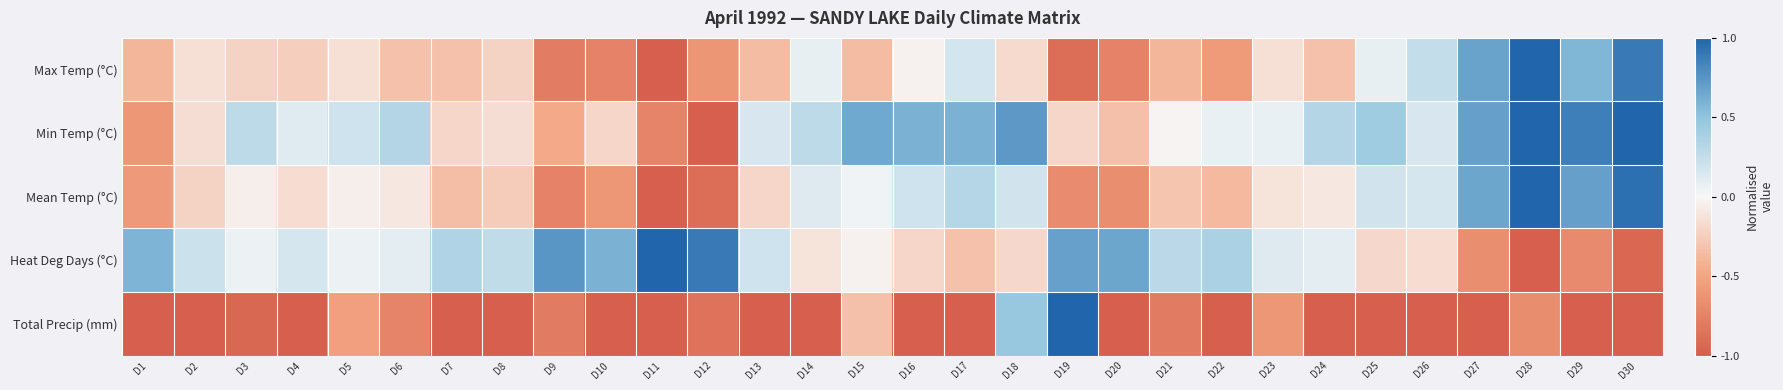

Reading left to right, what are all the values shown in this chart?

Max Temp (°C): D1=-0.4	D2=-0.1	D3=-0.2	D4=-0.2	D5=-0.1	D6=-0.3	D7=-0.3	D8=-0.2	D9=-0.8	D10=-0.8	D11=-1.0	D12=-0.6	D13=-0.4	D14=0.1	D15=-0.4	D16=-0.0	D17=0.2	D18=-0.2	D19=-0.9	D20=-0.8	D21=-0.4	D22=-0.6	D23=-0.1	D24=-0.3	D25=0.1	D26=0.2	D27=0.7	D28=1.0	D29=0.6	D30=0.9
Min Temp (°C): D1=-0.6	D2=-0.2	D3=0.3	D4=0.1	D5=0.2	D6=0.3	D7=-0.2	D8=-0.2	D9=-0.5	D10=-0.2	D11=-0.7	D12=-1.0	D13=0.2	D14=0.3	D15=0.6	D16=0.6	D17=0.6	D18=0.7	D19=-0.2	D20=-0.3	D21=-0.0	D22=0.1	D23=0.1	D24=0.3	D25=0.4	D26=0.2	D27=0.7	D28=1.0	D29=0.9	D30=1.0
Mean Temp (°C): D1=-0.6	D2=-0.2	D3=-0.1	D4=-0.2	D5=-0.1	D6=-0.1	D7=-0.3	D8=-0.3	D9=-0.7	D10=-0.6	D11=-1.0	D12=-0.9	D13=-0.2	D14=0.1	D15=0.0	D16=0.2	D17=0.3	D18=0.2	D19=-0.7	D20=-0.7	D21=-0.3	D22=-0.4	D23=-0.1	D24=-0.1	D25=0.2	D26=0.2	D27=0.7	D28=1.0	D29=0.7	D30=0.9
Heat Deg Days (°C): D1=0.6	D2=0.2	D3=0.1	D4=0.2	D5=0.1	D6=0.1	D7=0.3	D8=0.3	D9=0.7	D10=0.6	D11=1.0	D12=0.9	D13=0.2	D14=-0.1	D15=-0.0	D16=-0.2	D17=-0.3	D18=-0.2	D19=0.7	D20=0.7	D21=0.3	D22=0.4	D23=0.1	D24=0.1	D25=-0.2	D26=-0.2	D27=-0.7	D28=-1.0	D29=-0.7	D30=-0.9
Total Precip (mm): D1=-1.0	D2=-1.0	D3=-0.9	D4=-1.0	D5=-0.5	D6=-0.7	D7=-1.0	D8=-1.0	D9=-0.8	D10=-1.0	D11=-1.0	D12=-0.9	D13=-1.0	D14=-1.0	D15=-0.3	D16=-1.0	D17=-1.0	D18=0.5	D19=1.0	D20=-1.0	D21=-0.8	D22=-1.0	D23=-0.6	D24=-1.0	D25=-1.0	D26=-1.0	D27=-1.0	D28=-0.7	D29=-1.0	D30=-1.0